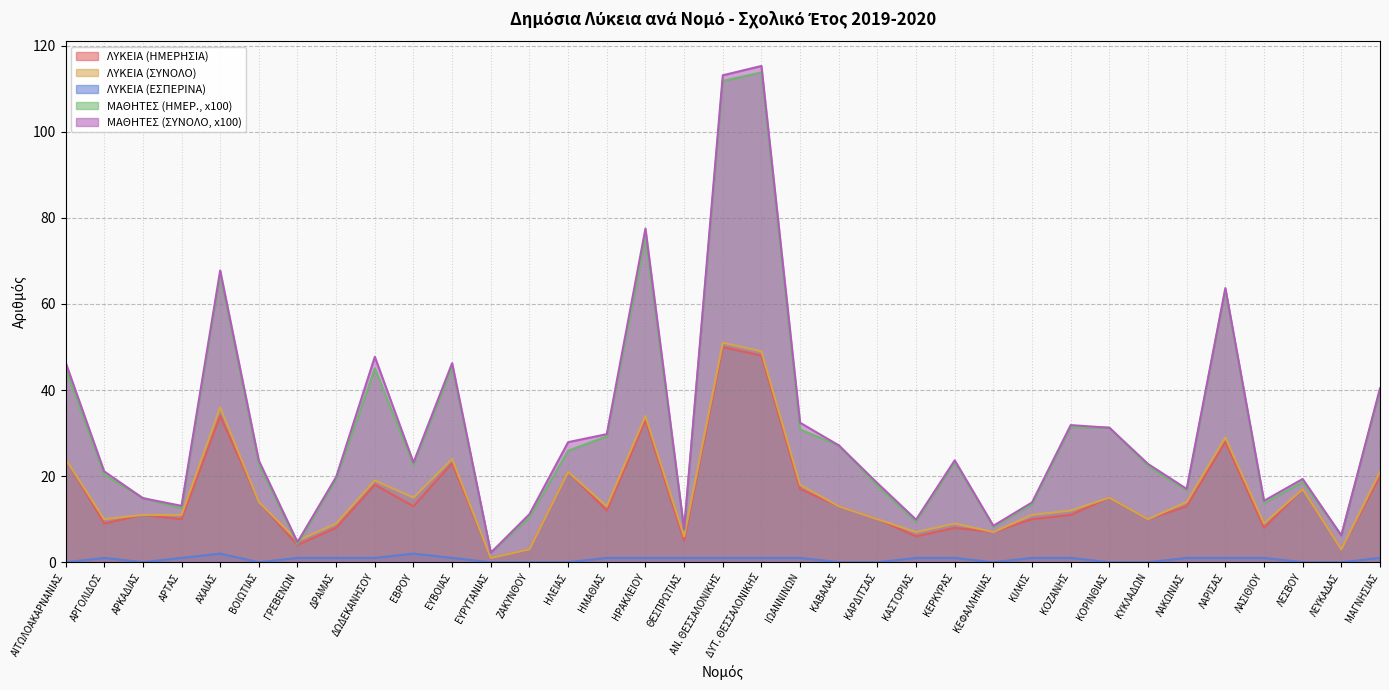

What is the highest value of the ΜΑΘΗΤΕΣ (ΣΥΝΟΛΟ, x100) series?

115.3